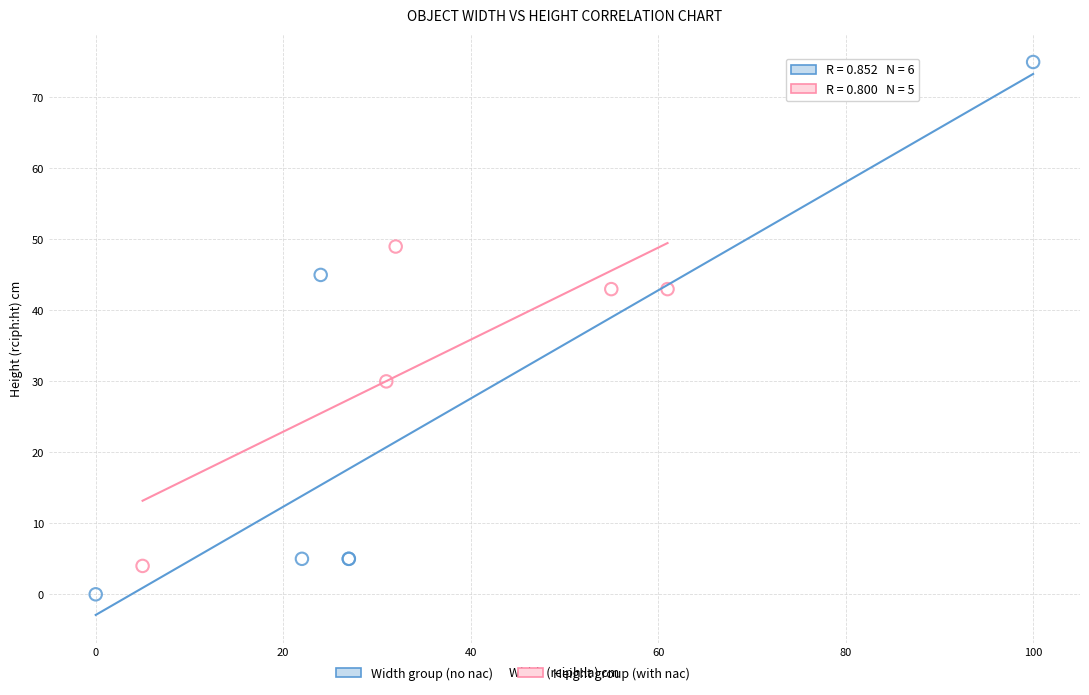

Which series contains the highest Y value?

Width group (no nac)